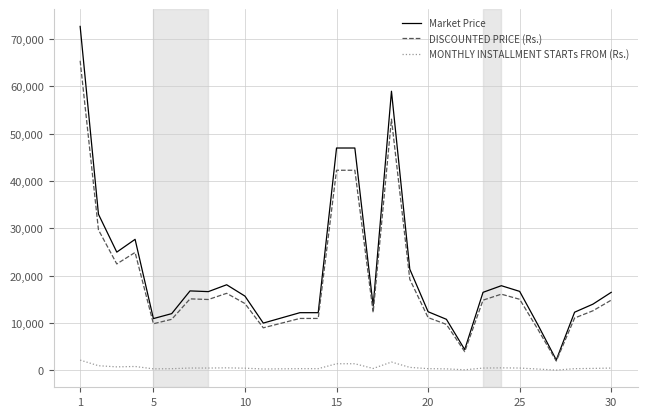

Which series has the widest spread of values?

Market Price